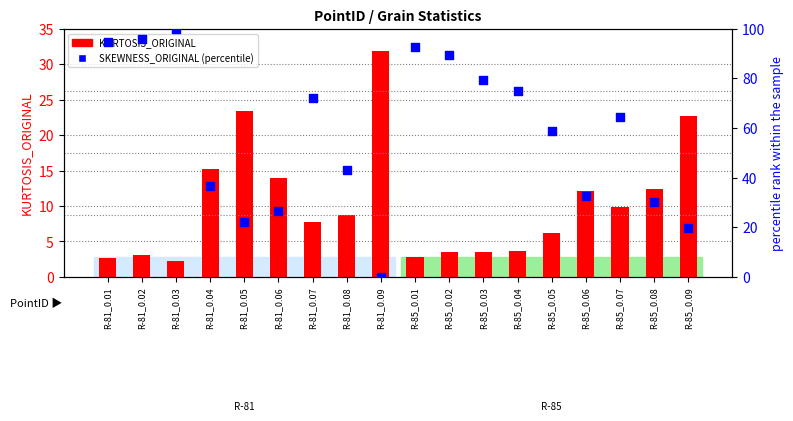

At how many categories does at least one series exceed 36?

12